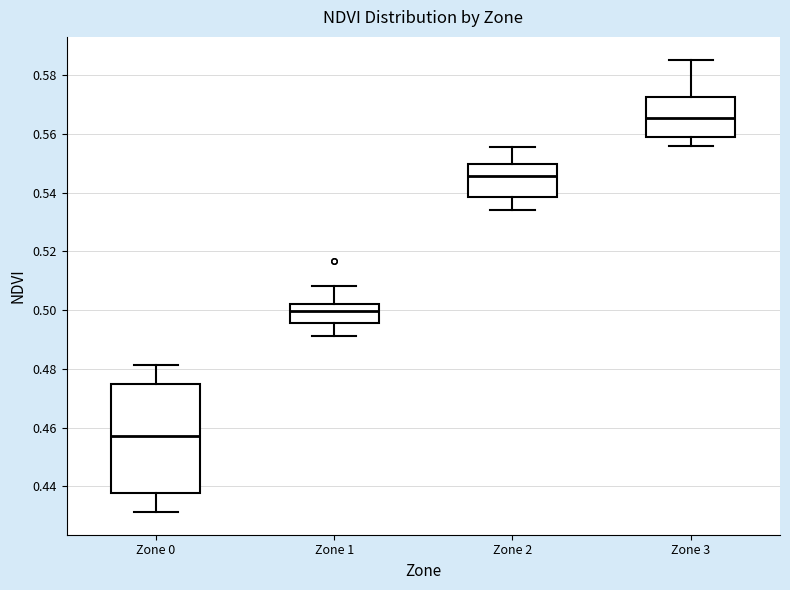

Reading left to right, transcribe this box plot: for each box, give where its median line is, the range the box spans, and where its two whiskers end, as read against the y-axis. The values are not printed on the chart, so give them approximately, as read against the axis.

Zone 0: median 0.458, box 0.438 to 0.474, whiskers 0.432 to 0.482
Zone 1: median 0.500, box 0.496 to 0.502, whiskers 0.492 to 0.508
Zone 2: median 0.546, box 0.538 to 0.550, whiskers 0.534 to 0.556
Zone 3: median 0.566, box 0.558 to 0.572, whiskers 0.556 to 0.586